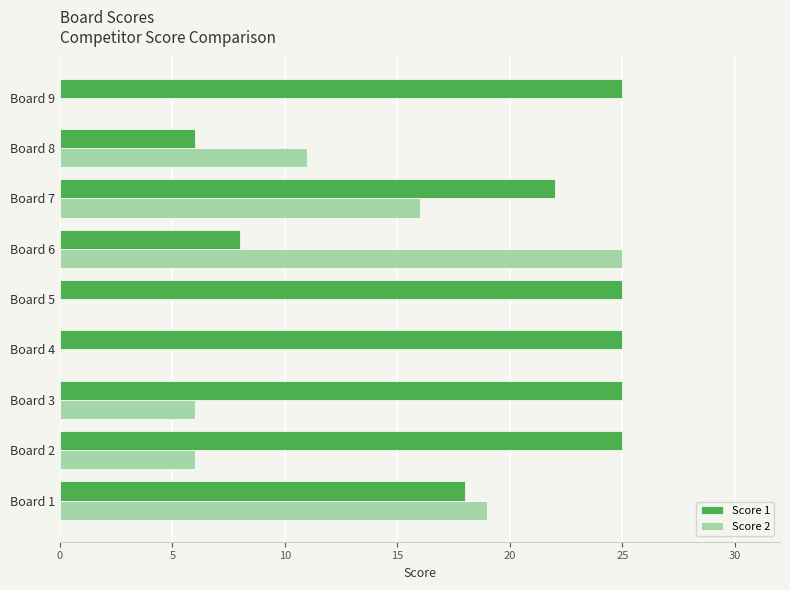

The value of Score 1 at Board 3 is 25. True or false?

True